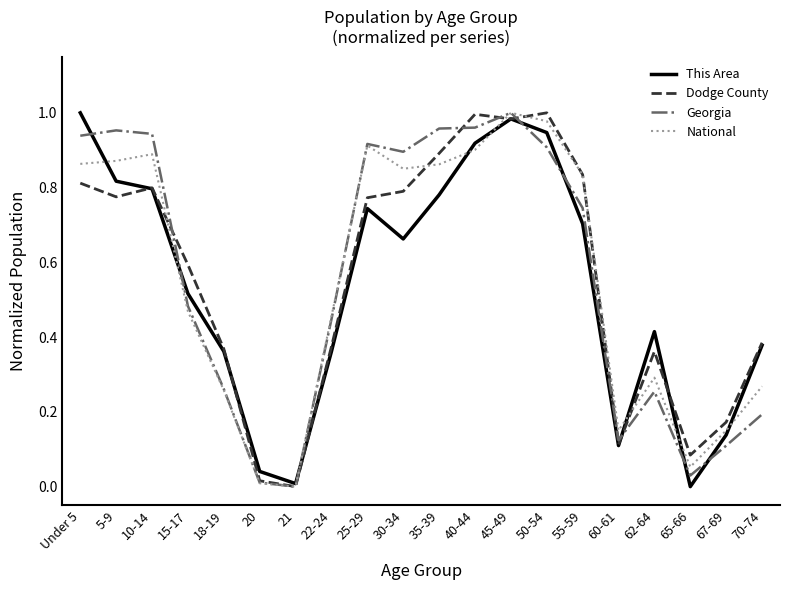

At how many categories does at least one series exceed 0?

20